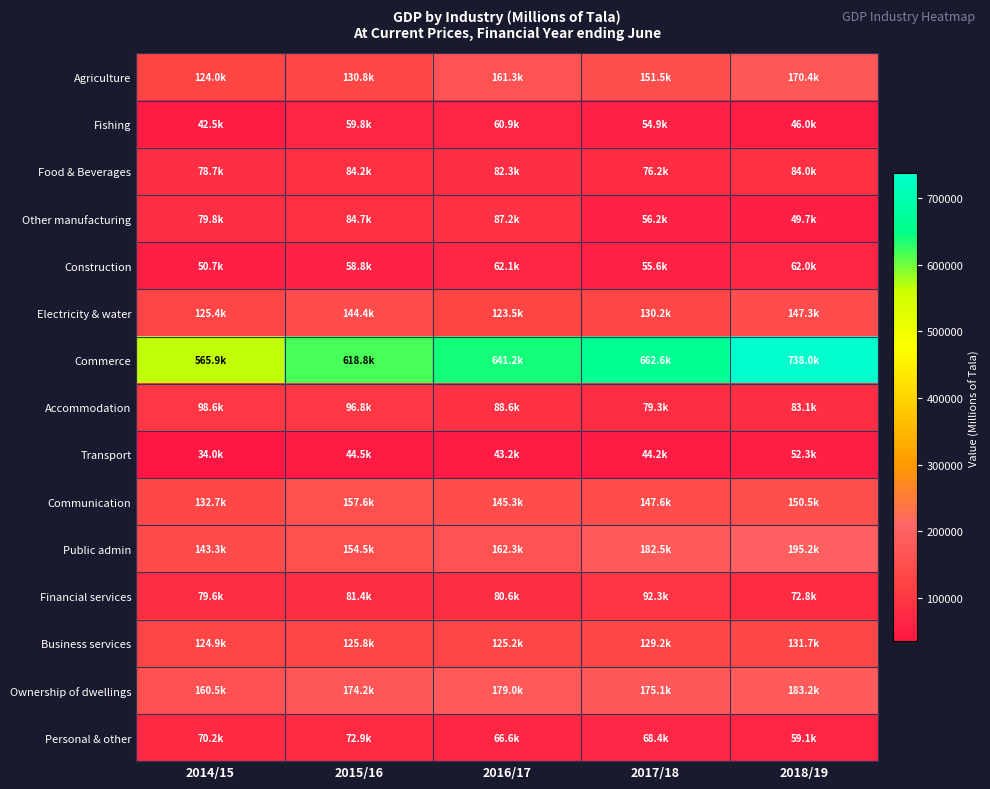

At which category does the chart reach its peak across all series?

2018/19